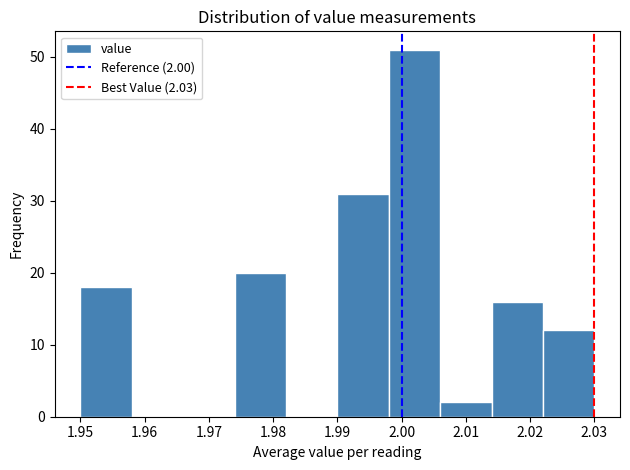

Over which range of the x-axis is the bar tallest?

1.998 to 2.006